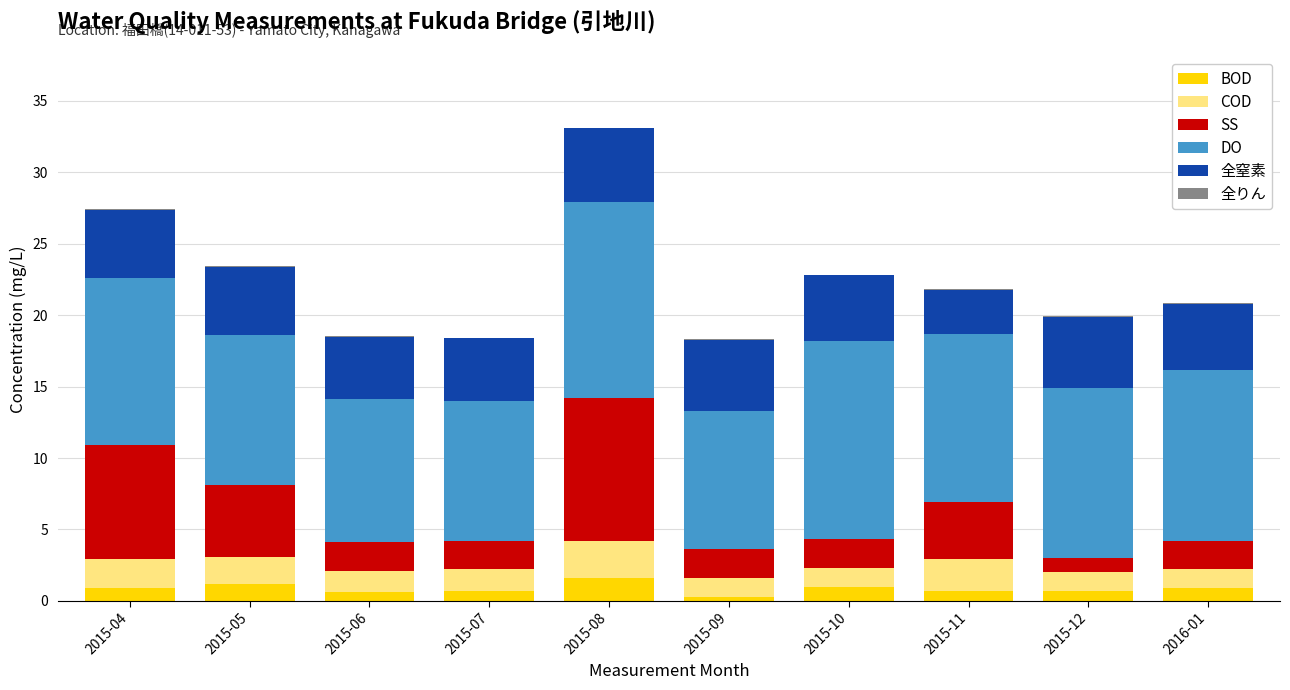

What is the sum of all BOD values?

8.6